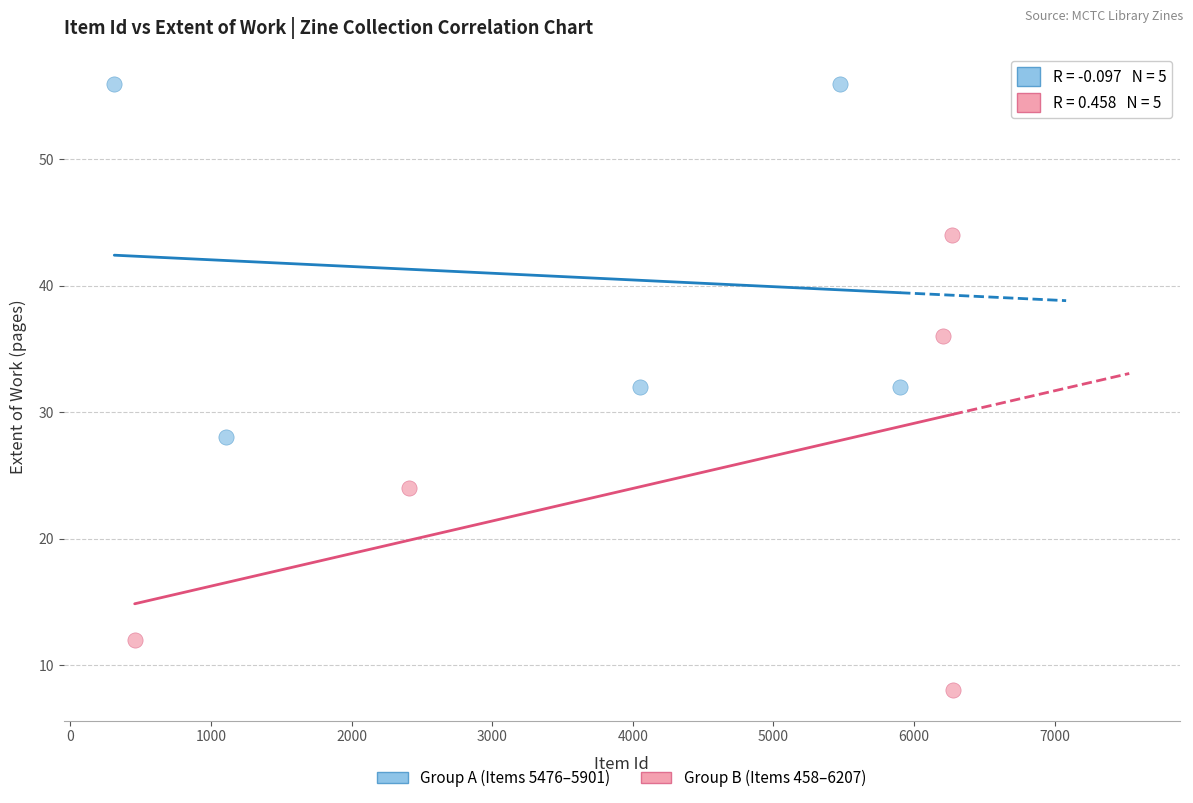

Which series reaches the maximum Y coordinate?

Group A (Items 5476–5901)